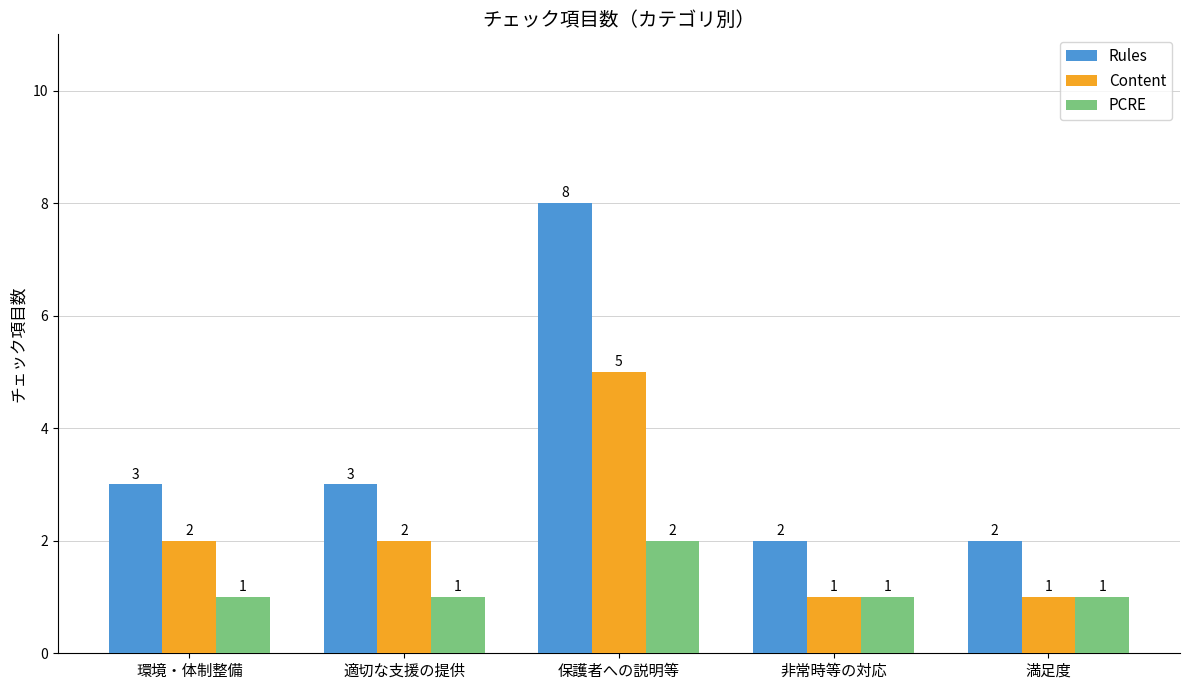

What is the difference between the highest and lowest values at 保護者への説明等?

6